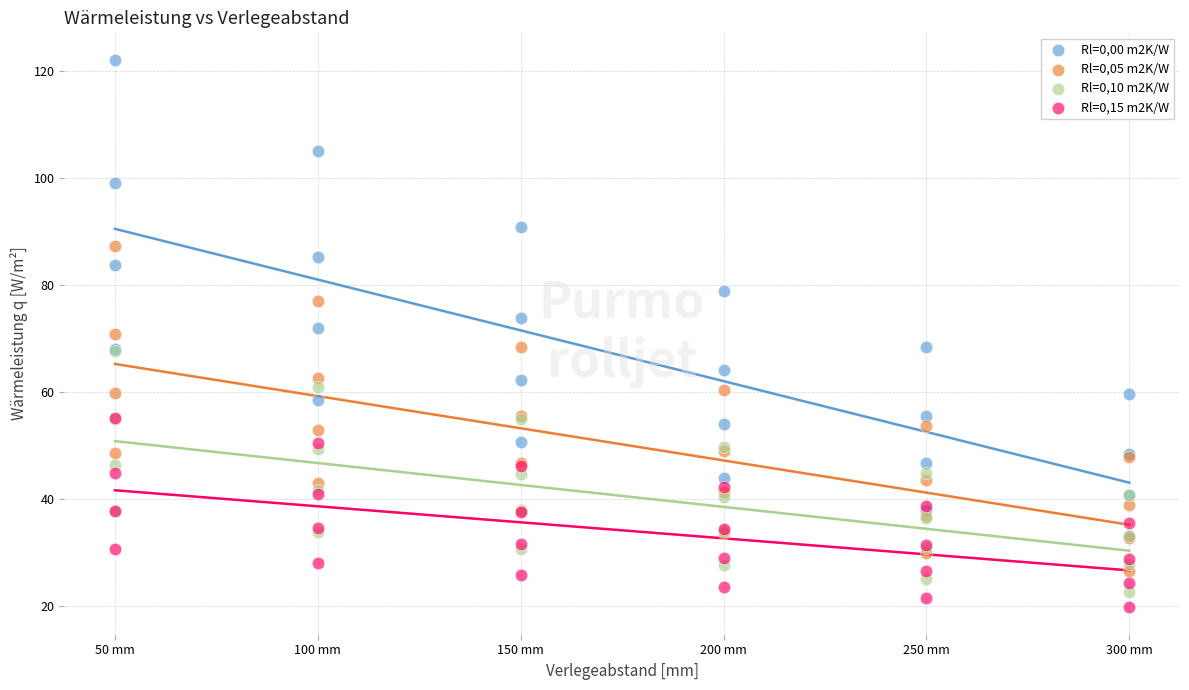

What are all the series names shown in the legend?

Rl=0,00 m2K/W, Rl=0,05 m2K/W, Rl=0,10 m2K/W, Rl=0,15 m2K/W